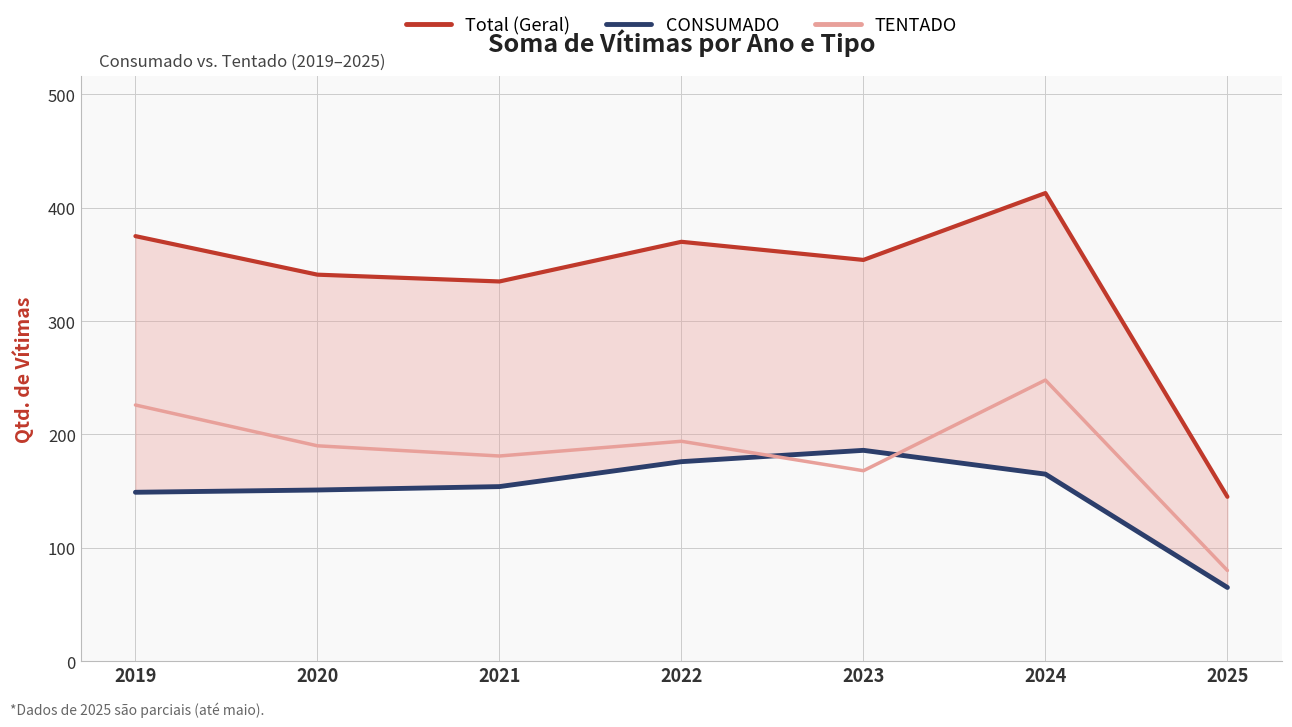

What is the maximum value shown in the chart?

413